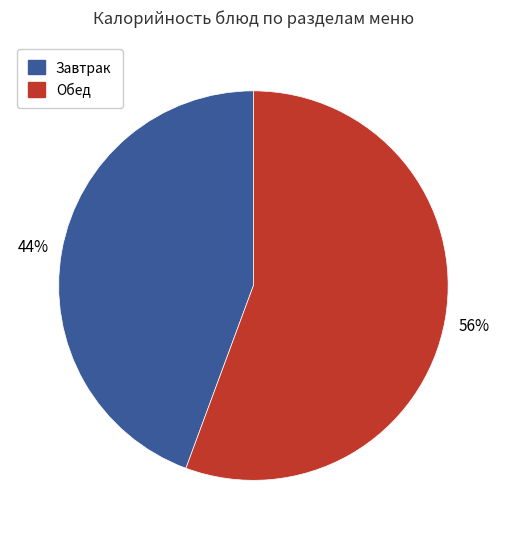

Does any single category account for the majority?

Yes